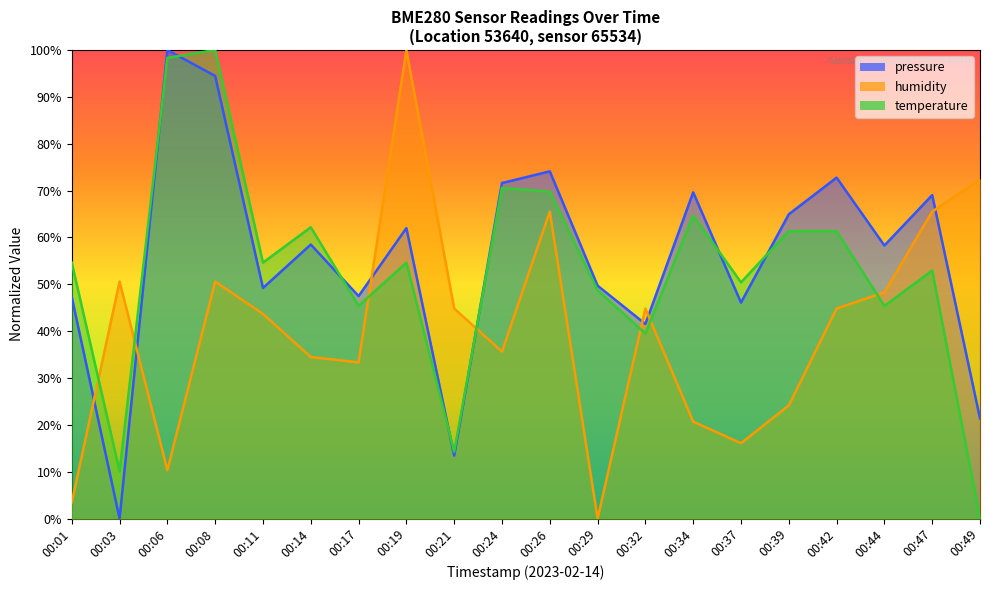

What is the sum of all humidity values?

809.2